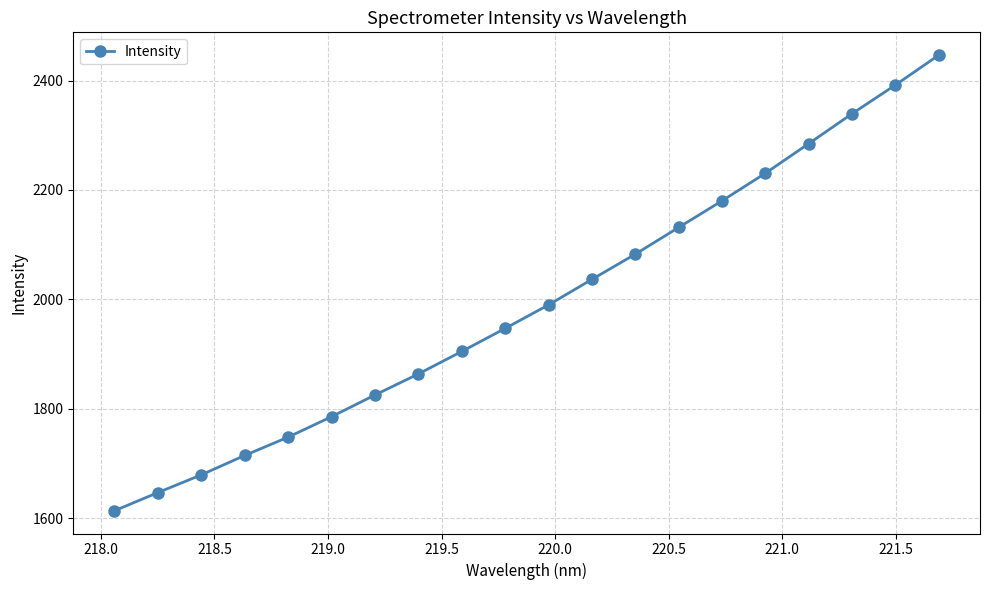

What is the value of the 4th point from the left?

1714.6